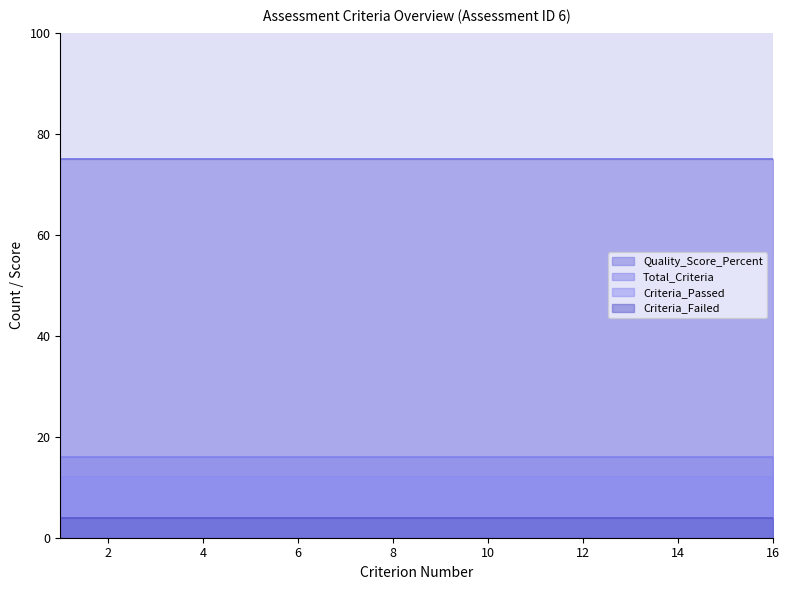

True or false: Quality_Score_Percent has more than 1 points higher than both neighbors.

False